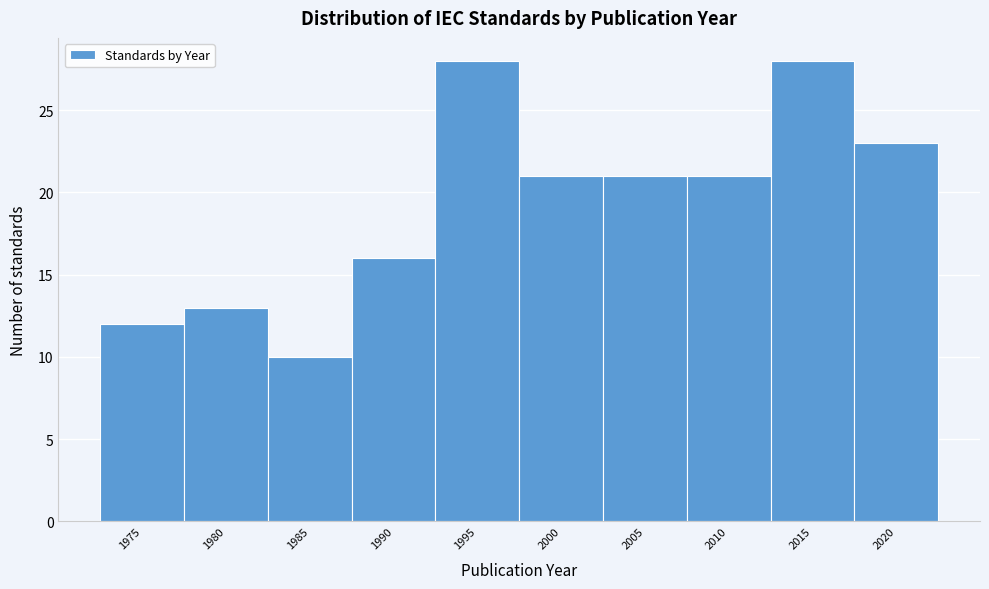

Reading left to right, transcribe all the data shown in this chart.

12	13	10	16	28	21	21	21	28	23